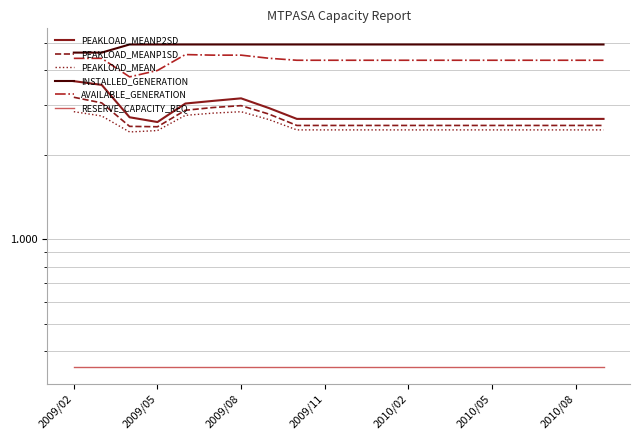

Is the value of AVAILABLE_GENERATION at 16 greater than the value of RESERVE_CAPACITY_REQ at 2009/11?

Yes